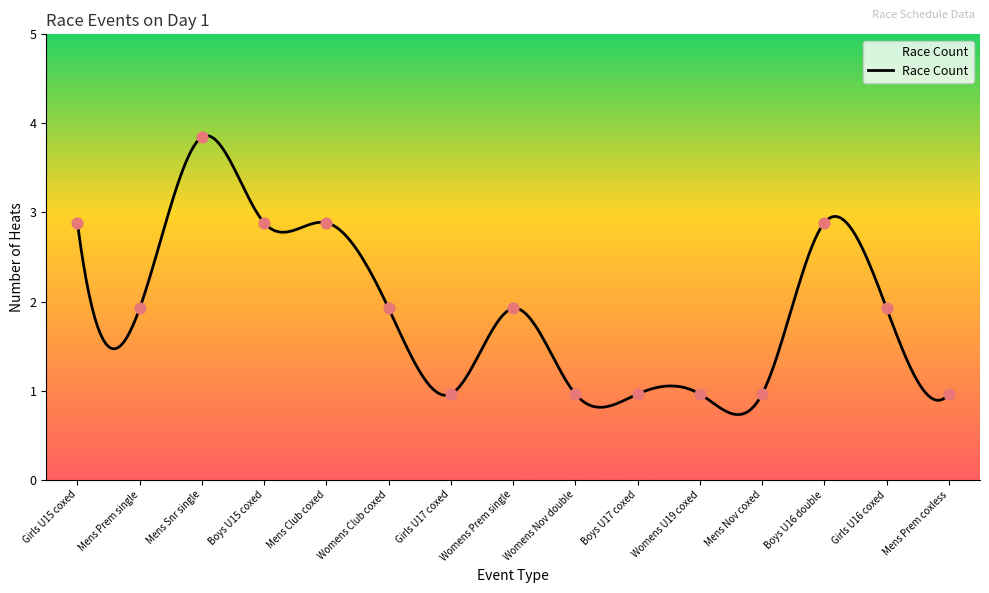

Between Boys U15 coxed and Mens Prem coxless, which is larger?

Boys U15 coxed